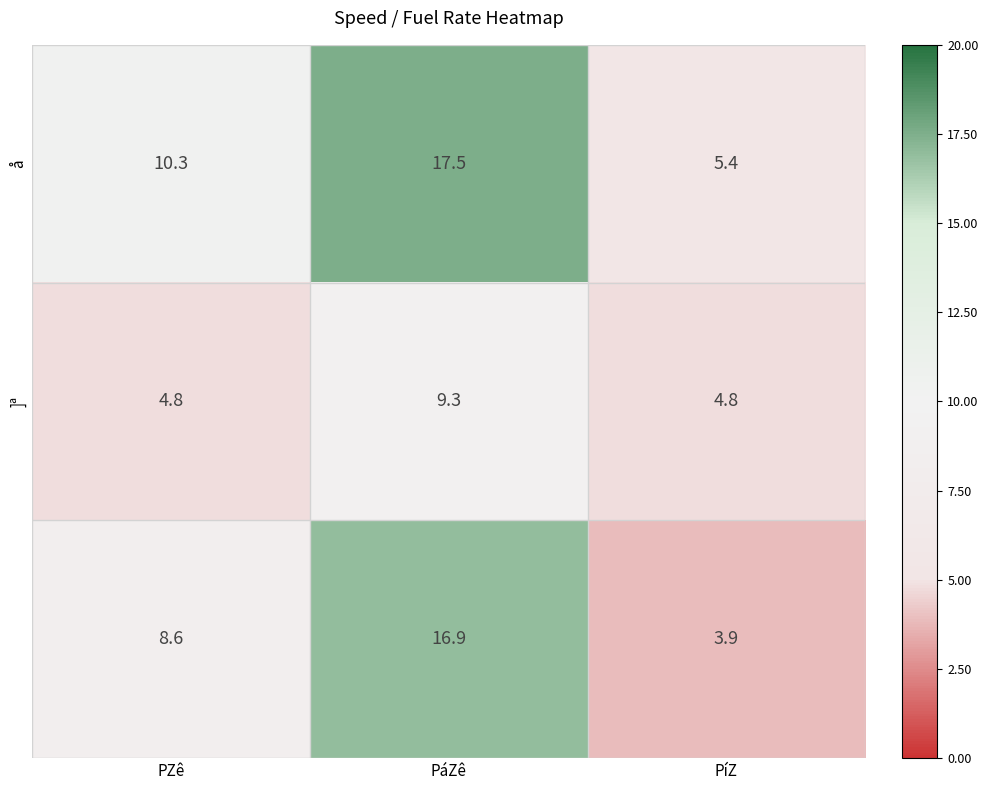

What is the difference between the highest and lowest values at PáZê?

8.2